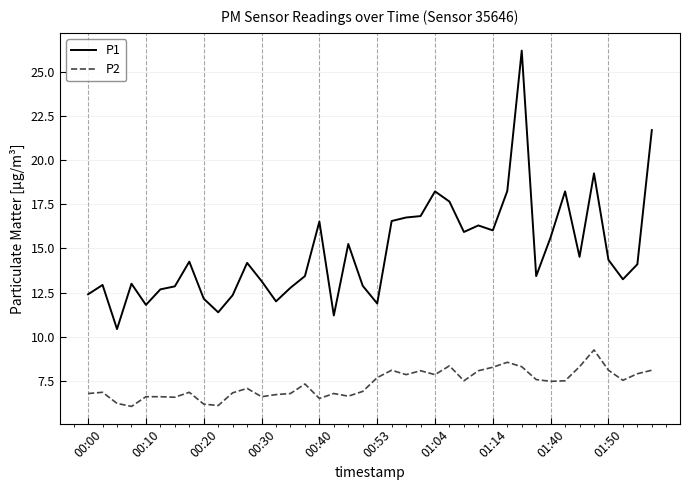

Which series has the largest range (max minus min)?

P1